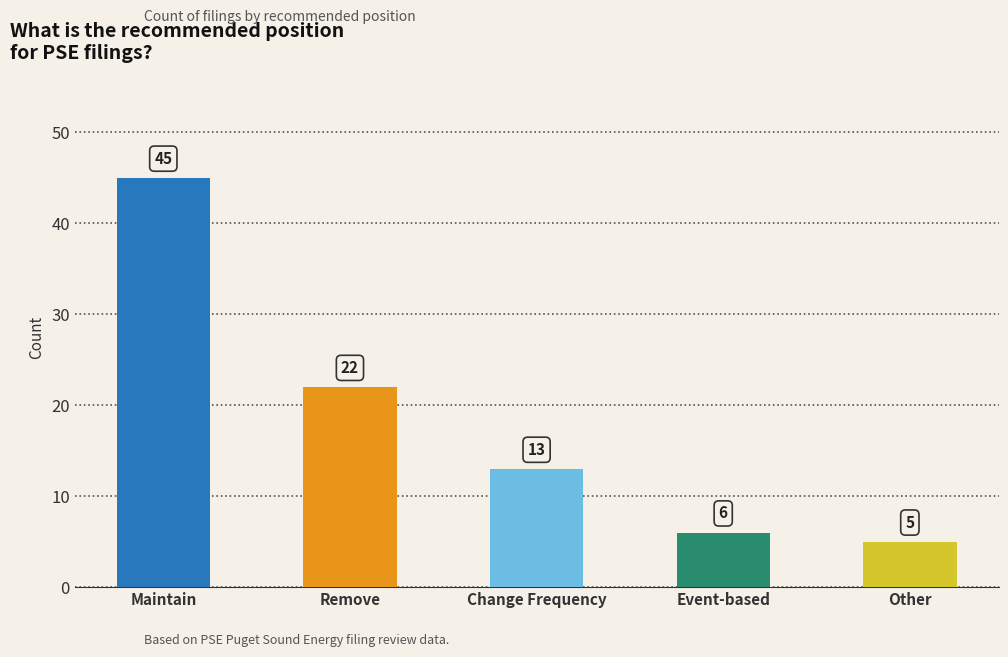

Reading left to right, extract all data points from this chart.

Maintain=45	Remove=22	Change Frequency=13	Event-based=6	Other=5